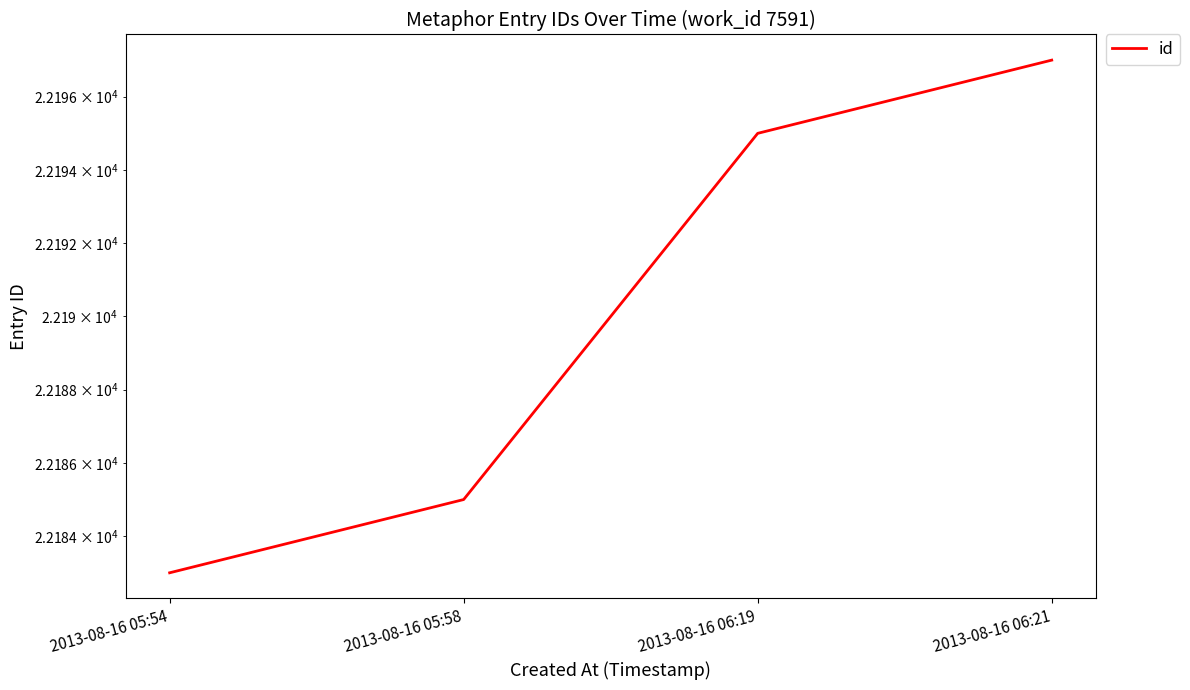

What is the value of the 4th point from the left?

22197